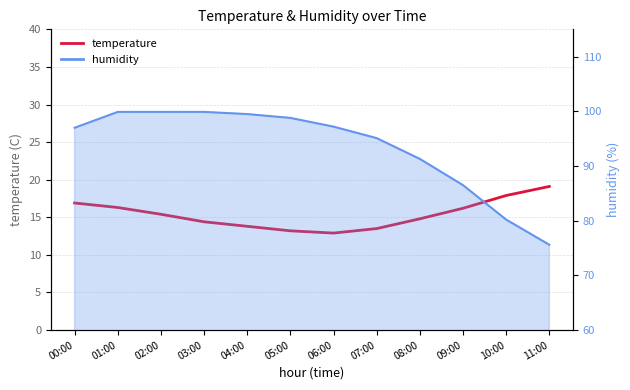

Reading left to right, extract all data points from this chart.

00:00=16.9	01:00=16.3	02:00=15.4	03:00=14.4	04:00=13.8	05:00=13.2	06:00=12.9	07:00=13.5	08:00=14.8	09:00=16.2	10:00=17.9	11:00=19.1